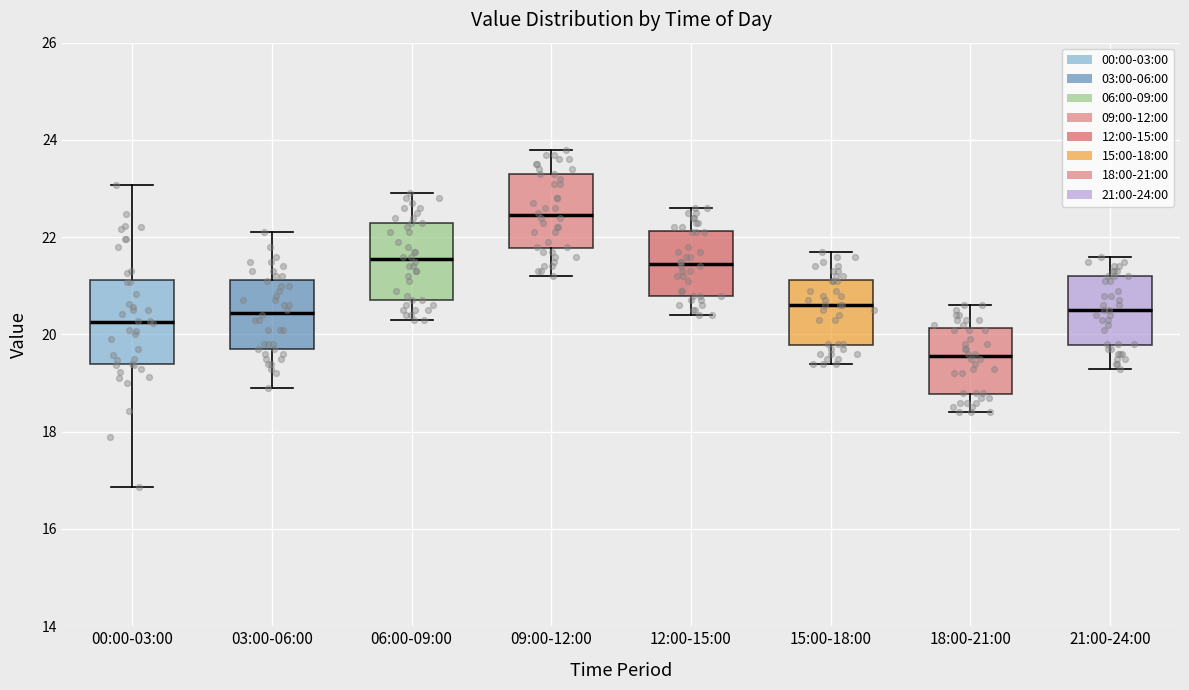

Reading left to right, read every box against the y-axis: the position of its median line, the range the box covers, and the ends of its whiskers. The values are not printed on the chart, so give them approximately, as read against the axis.

00:00-03:00: median 20.2, box 19.4 to 21.2, whiskers 16.8 to 23.0
03:00-06:00: median 20.4, box 19.8 to 21.2, whiskers 19.0 to 22.2
06:00-09:00: median 21.6, box 20.8 to 22.4, whiskers 20.4 to 23.0
09:00-12:00: median 22.4, box 21.8 to 23.4, whiskers 21.2 to 23.8
12:00-15:00: median 21.4, box 20.8 to 22.2, whiskers 20.4 to 22.6
15:00-18:00: median 20.6, box 19.8 to 21.2, whiskers 19.4 to 21.8
18:00-21:00: median 19.6, box 18.8 to 20.2, whiskers 18.4 to 20.6
21:00-24:00: median 20.6, box 19.8 to 21.2, whiskers 19.4 to 21.6